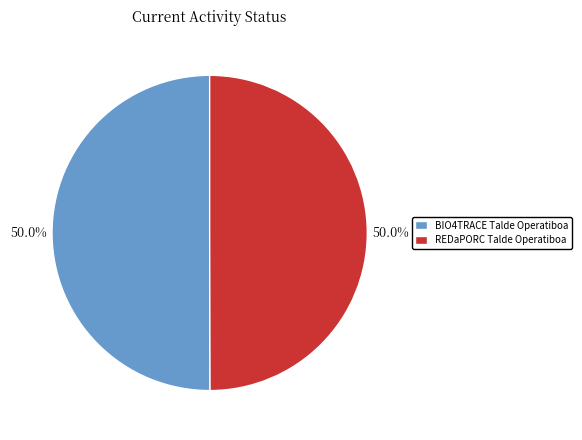

Combined, do REDaPORC Talde Operatiboa and BIO4TRACE Talde Operatiboa account for over 50%?

Yes